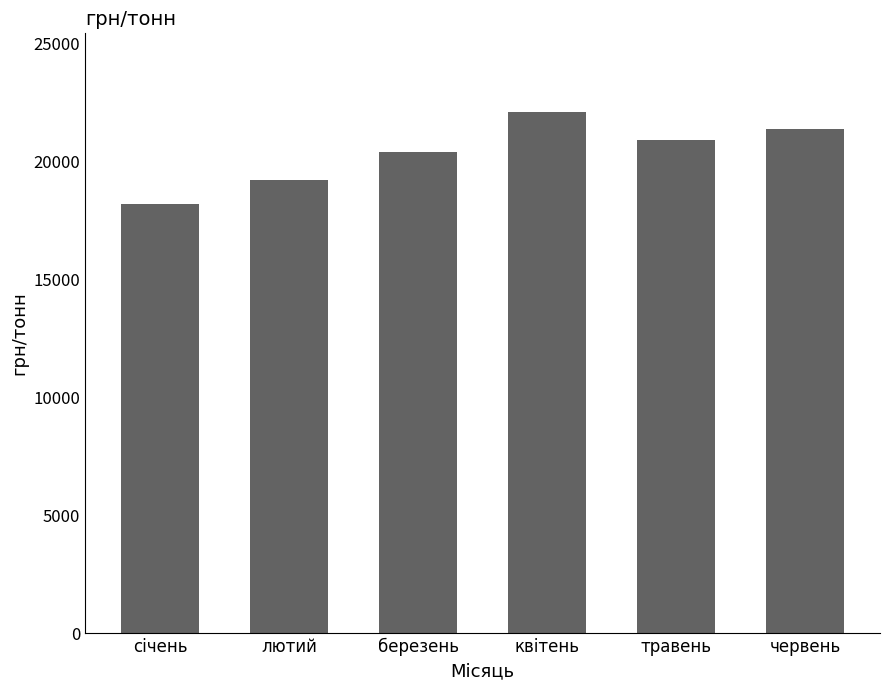

What is the difference between the values at червень and квітень?

757.1